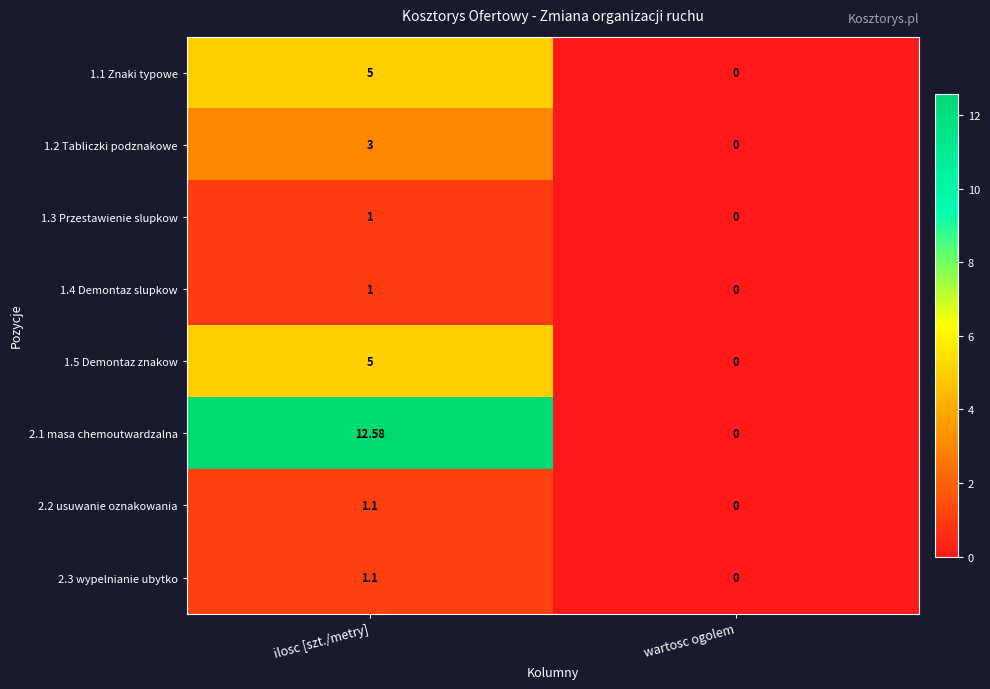

At which category is the sum across all series the highest?

ilosc [szt./metry]